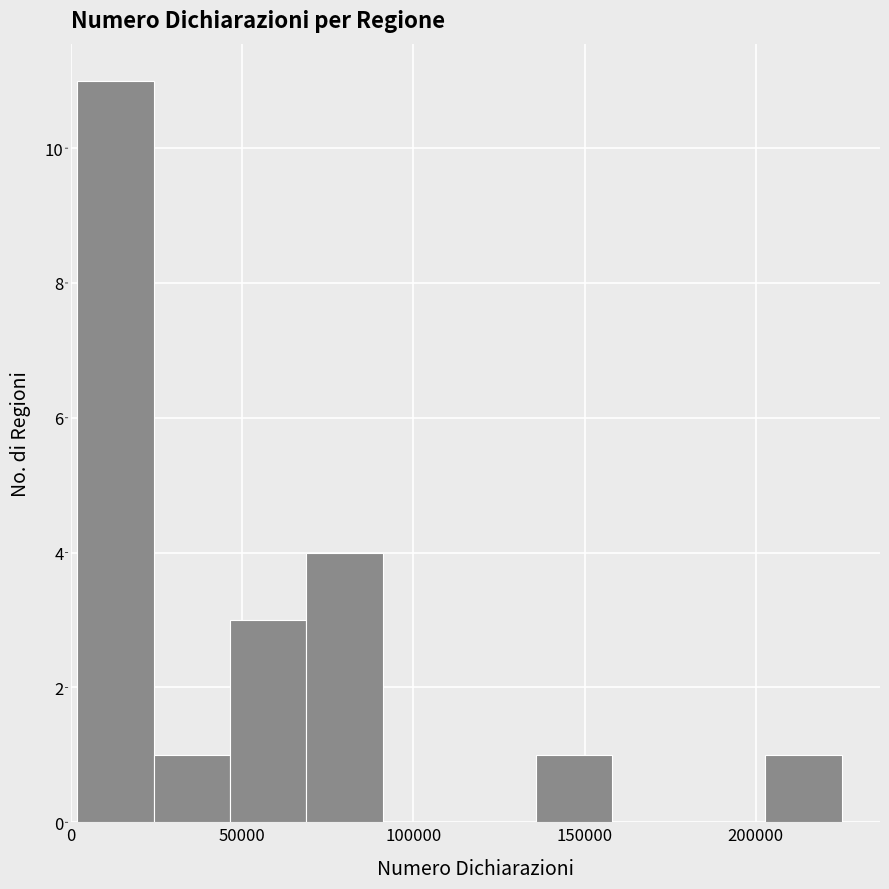

Which range on the x-axis has the tallest bar?

0 to 25000